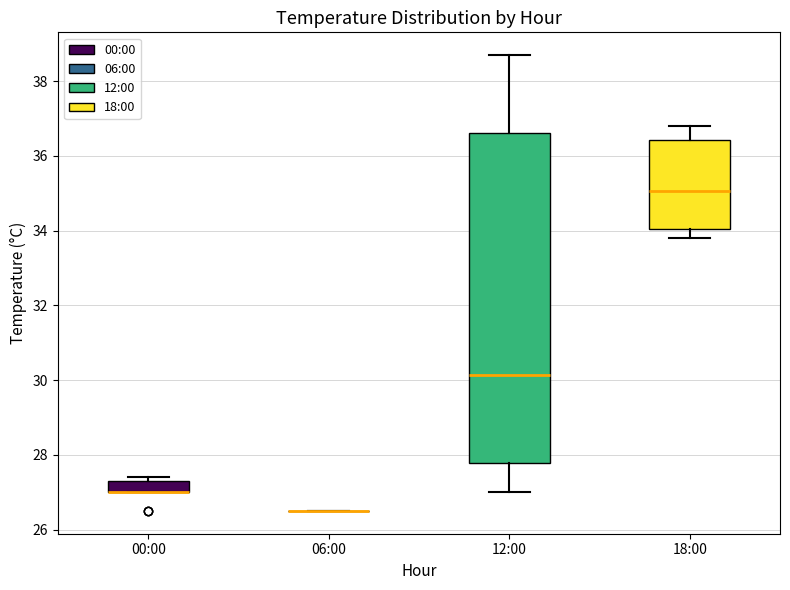

Which box is the tallest, from its lower edge to its upper edge?

12:00